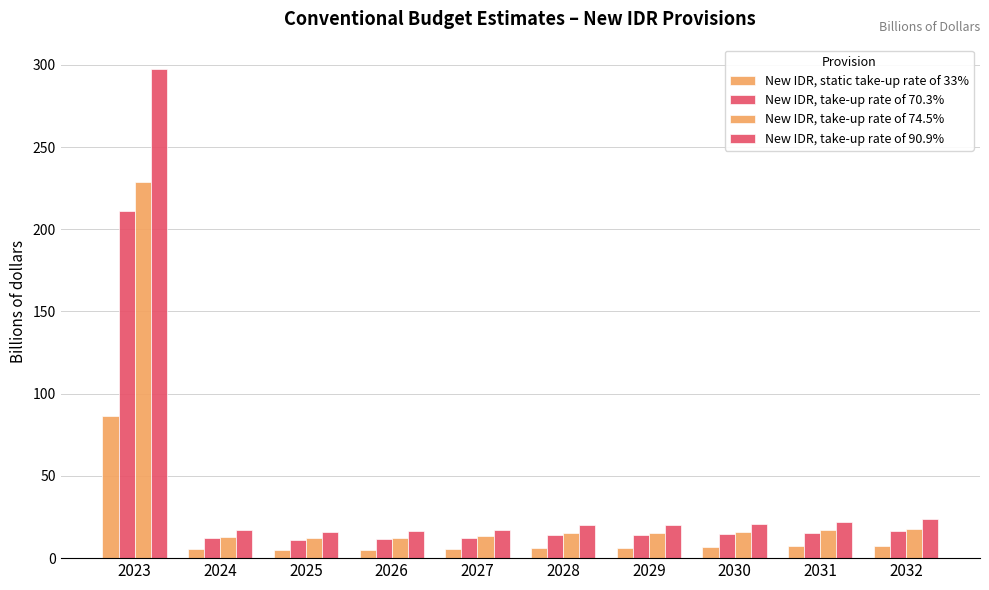

Reading left to right, list all the values displayed in this chart.

New IDR, static take-up rate of 33%: 86.3	5.3	4.9	5.0	5.4	6.3	6.4	6.6	7.1	7.6
New IDR, take-up rate of 70.3%: 210.8	12.0	11.3	11.4	12.1	14.0	14.2	14.7	15.5	16.5
New IDR, take-up rate of 74.5%: 228.5	13.1	12.2	12.4	13.2	15.2	15.4	16.0	16.9	18.0
New IDR, take-up rate of 90.9%: 297.5	17.1	16.0	16.2	17.3	19.9	20.2	20.9	22.1	23.6